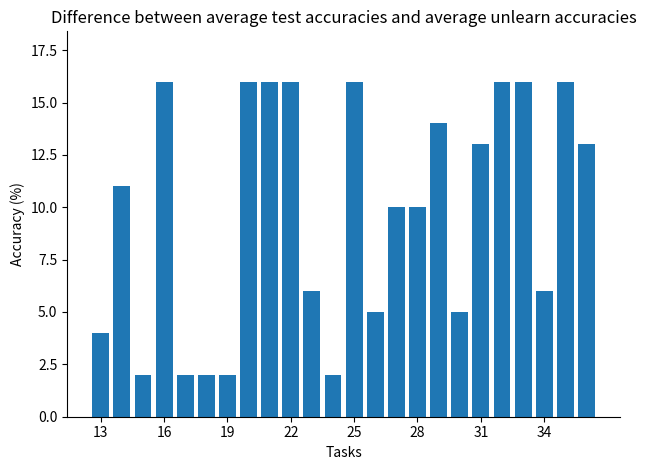

How many series are shown in this chart?

1